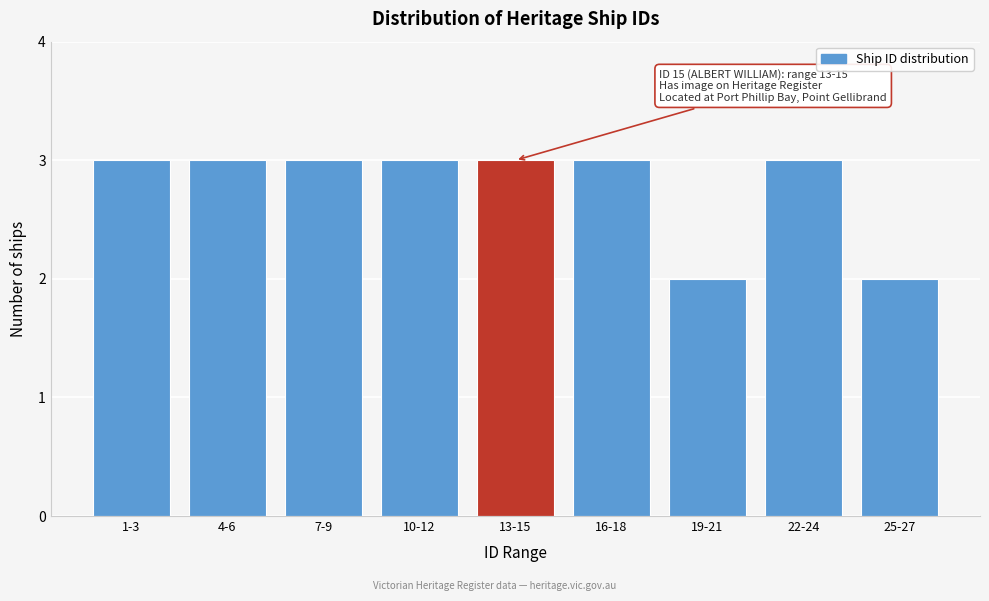

Reading left to right, transcribe all the data shown in this chart.

3	3	3	3	3	3	2	3	2